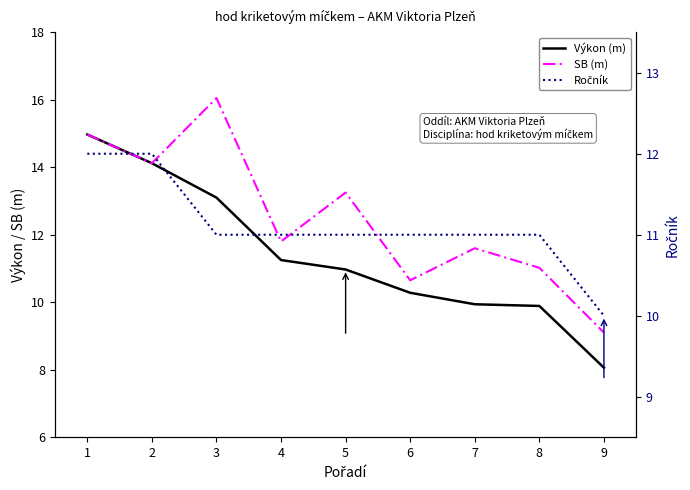

At which label does Výkon (m) first exceed 10?

1